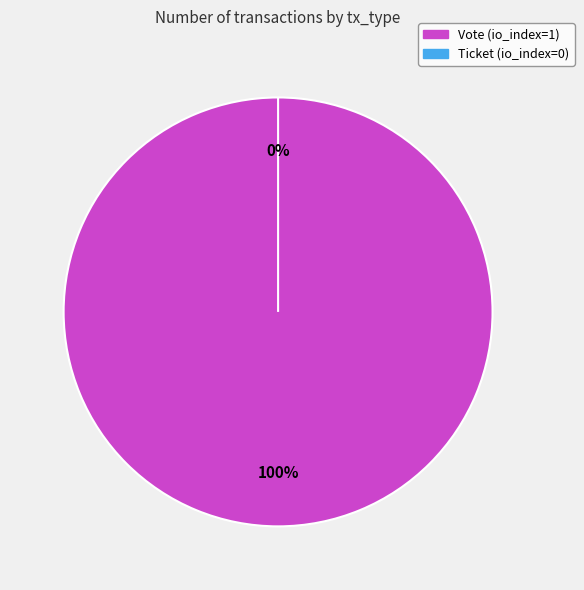

Is there any slice that represents more than half of the pie?

Yes